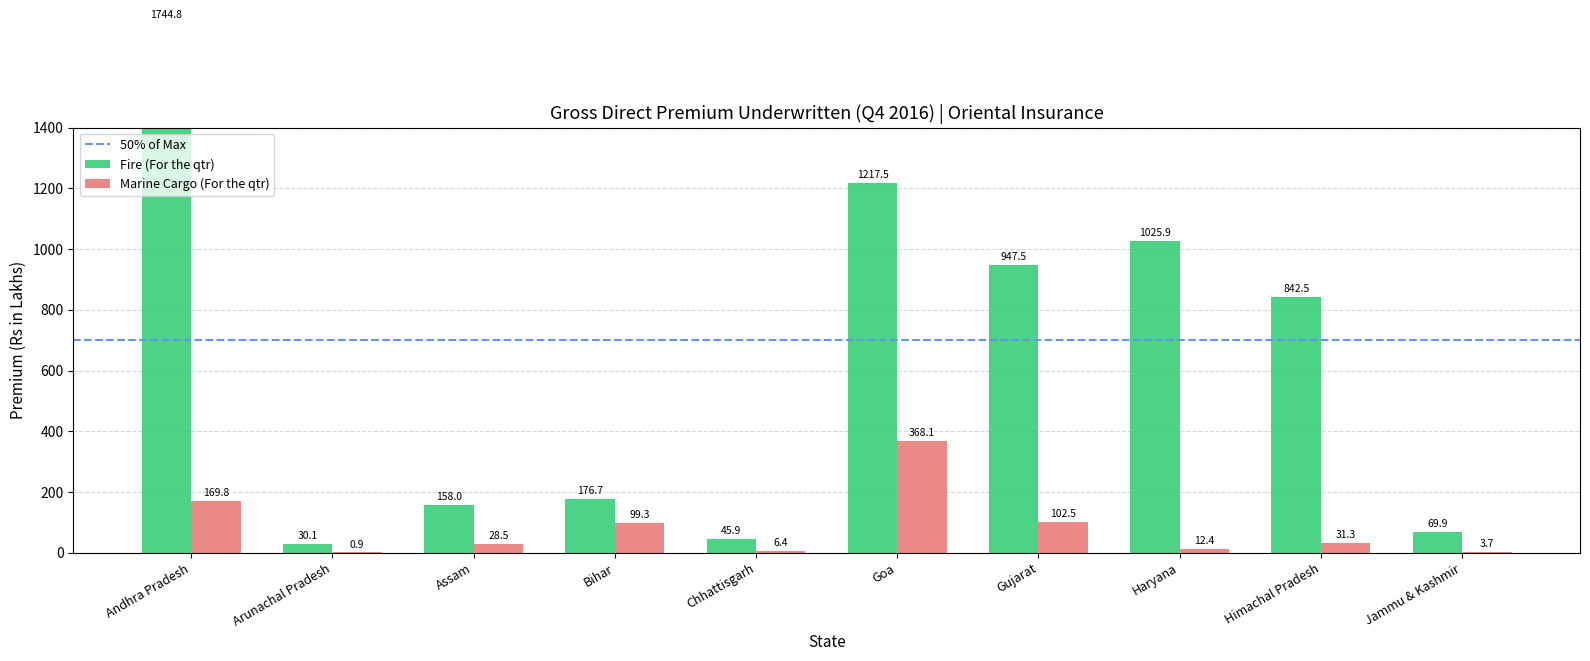

What is the sum of the Marine Cargo (For the qtr) values at Gujarat and Assam?

131.0